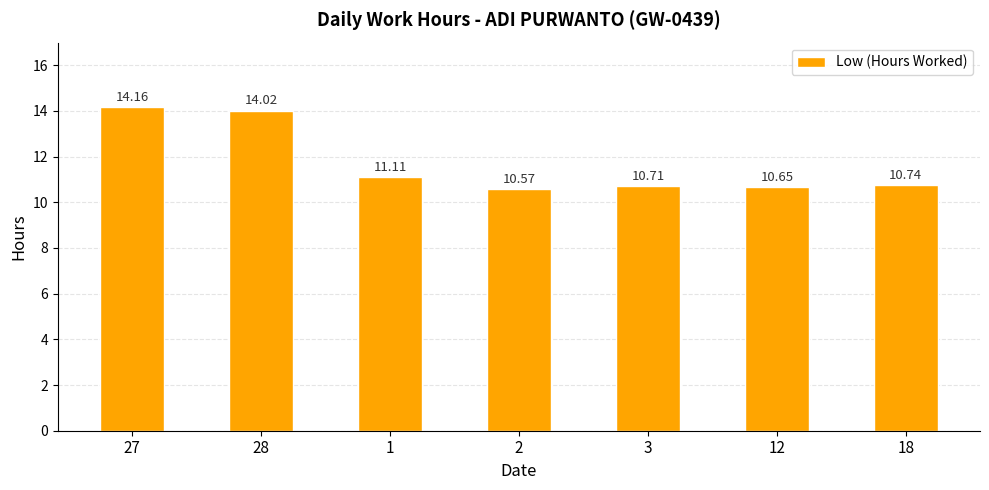

Count the number of categories in the chart.

7